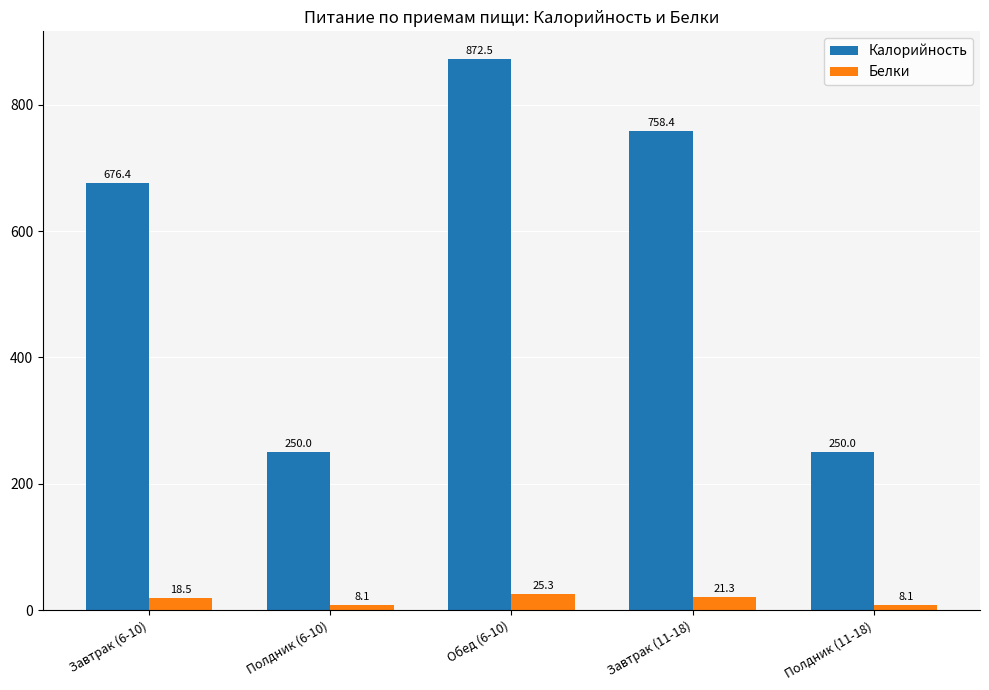

How many bars are there in total?

10